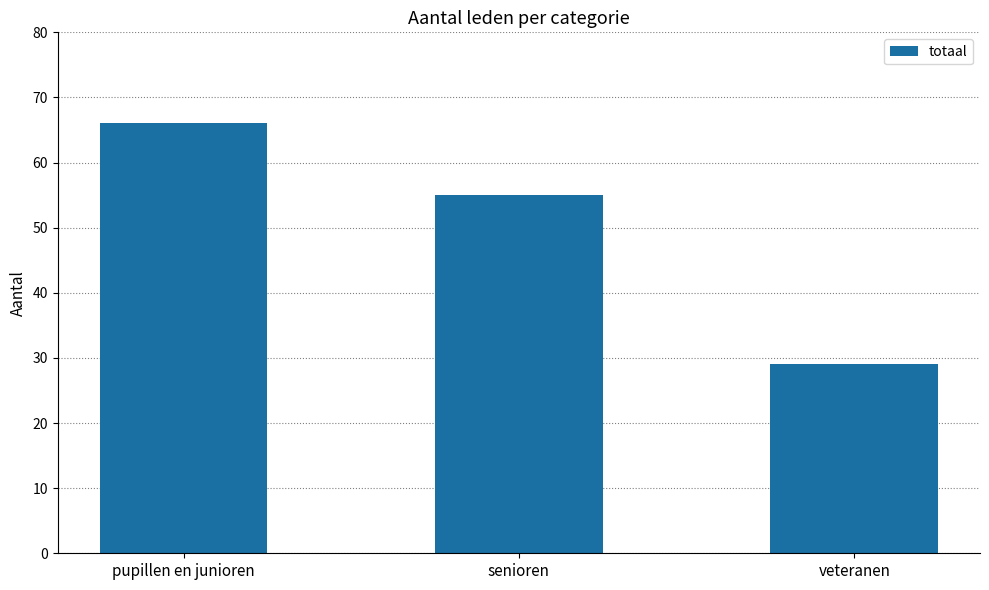

How many categories are shown in the chart?

3